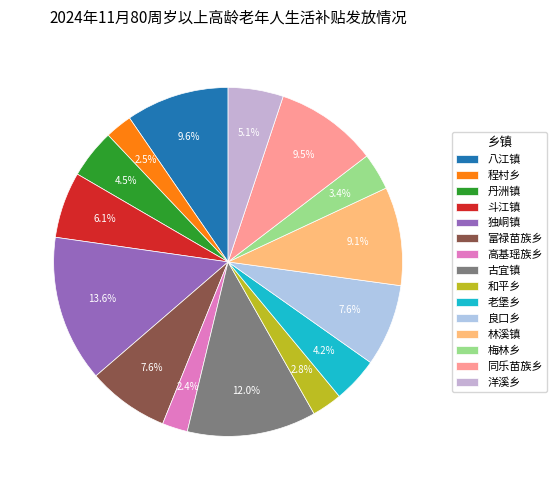

Count the number of slices in the pie.

15